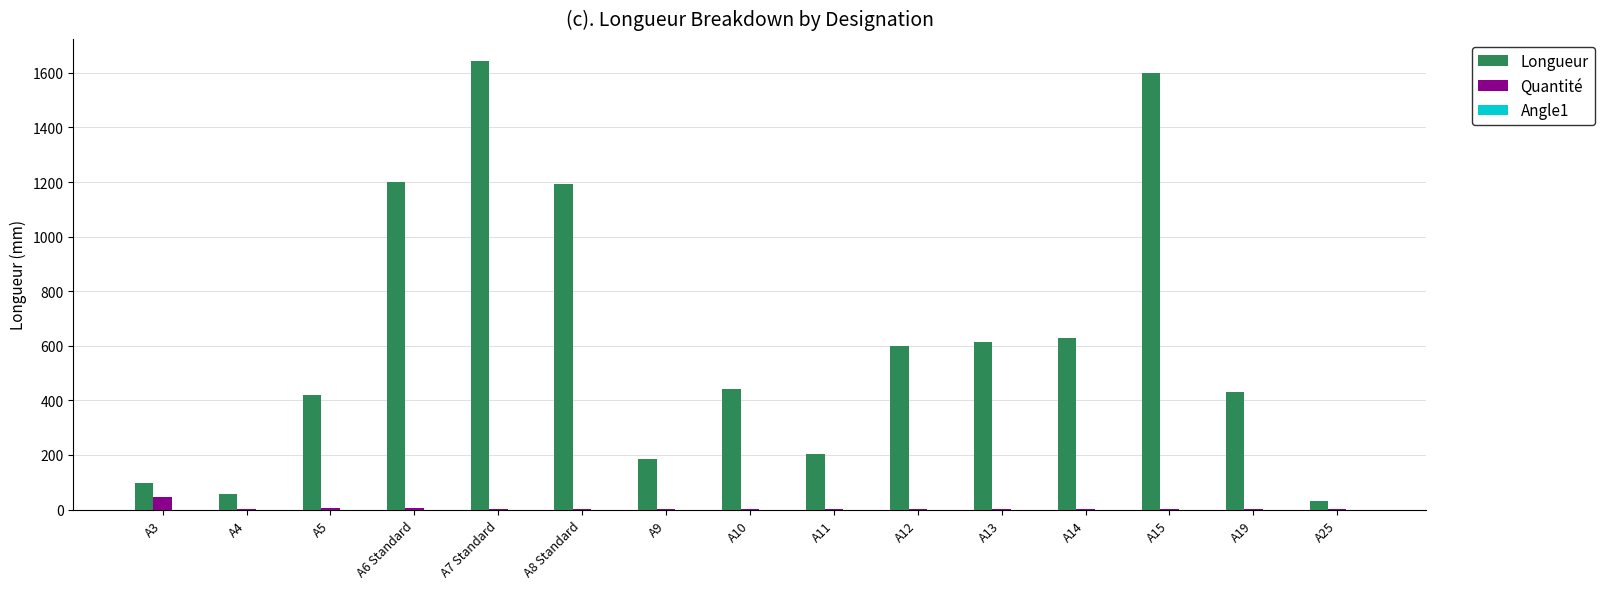

Which series has the largest total across all categories?

Longueur